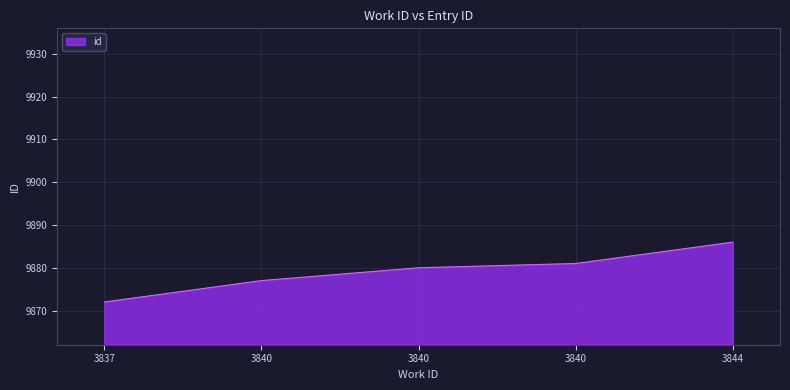

What is the change in value from 3840 to 3844?

+6